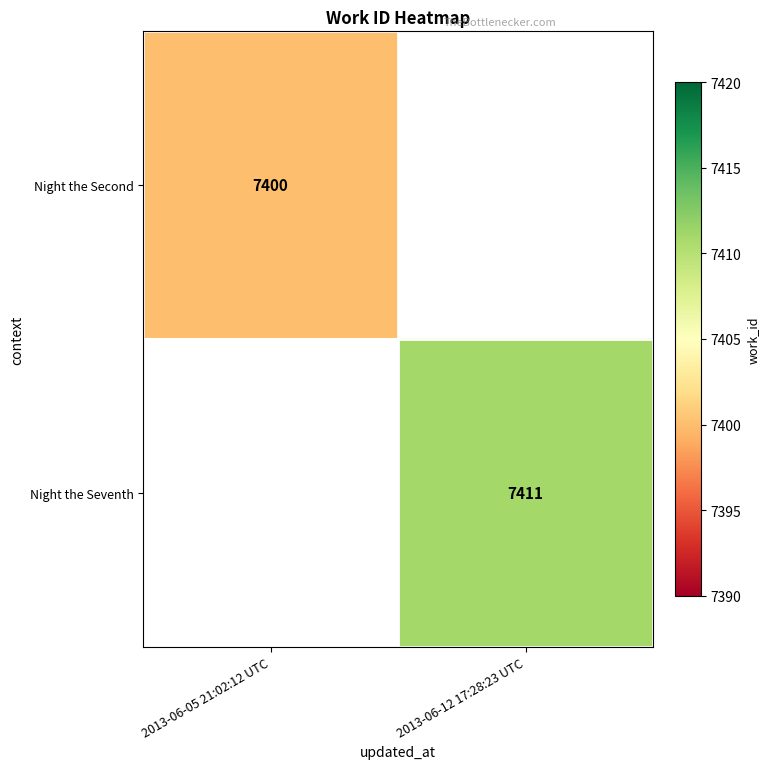

Which category has the highest value across all series?

2013-06-12 17:28:23 UTC